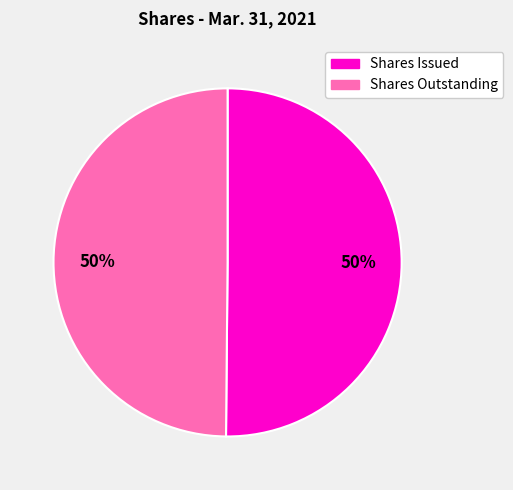

To the nearest percent, what is the average slice percentage?

50%